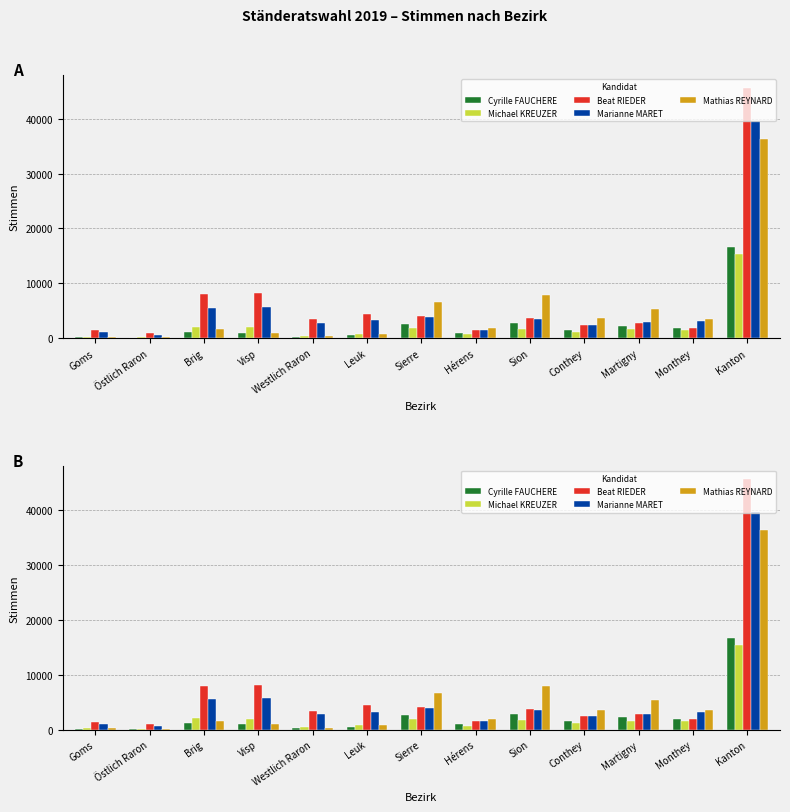

Which series changed the most between Goms and Conthey?

Mathias REYNARD